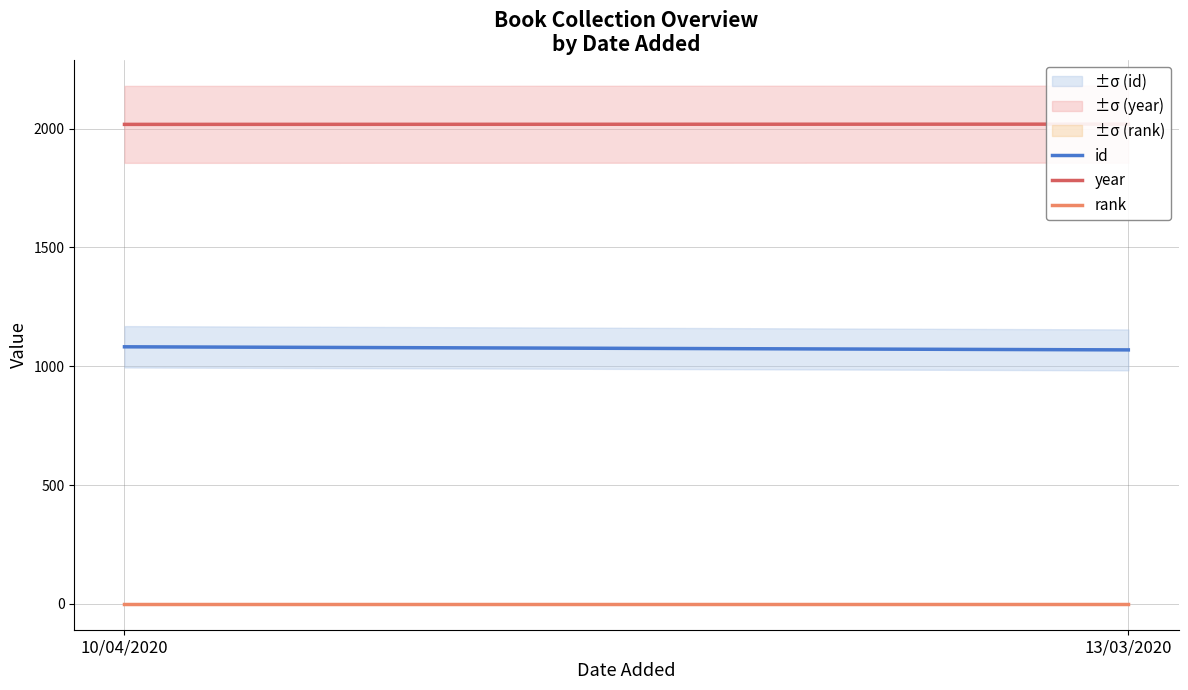

At which label does year reach its minimum?

10/04/2020